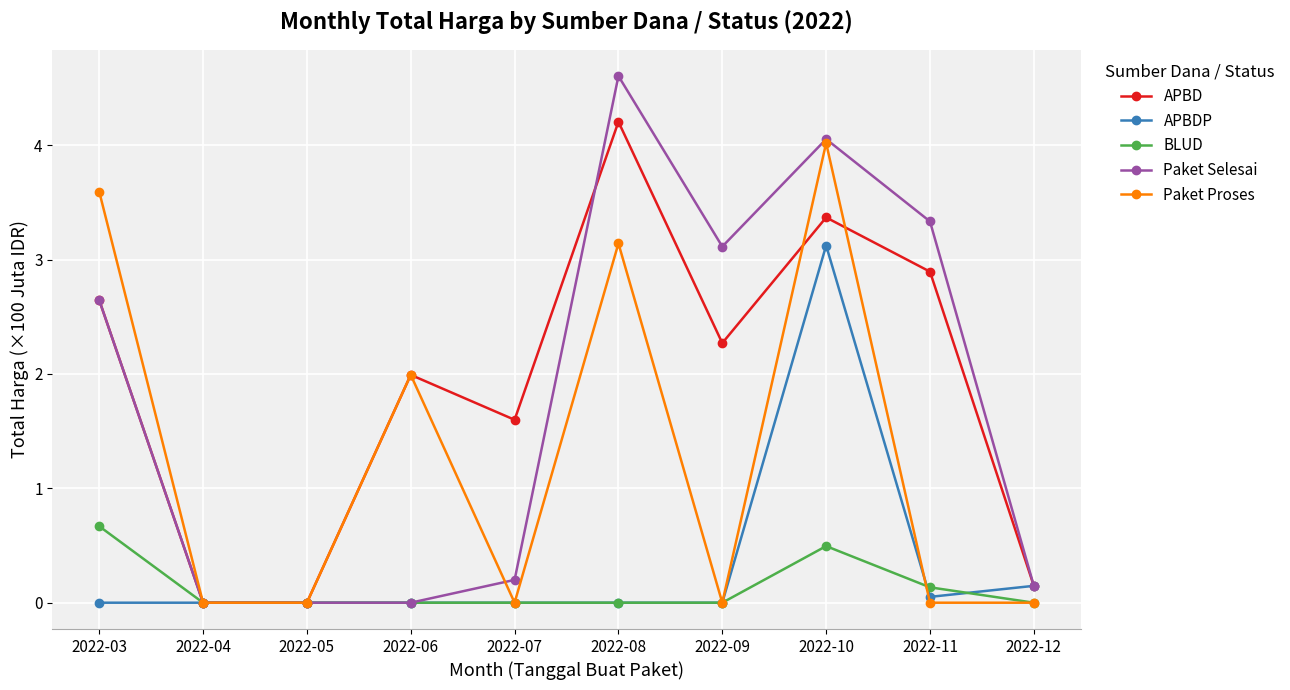

In BLUD, how many points are higher than both neighbors (excluding endpoints)?

1